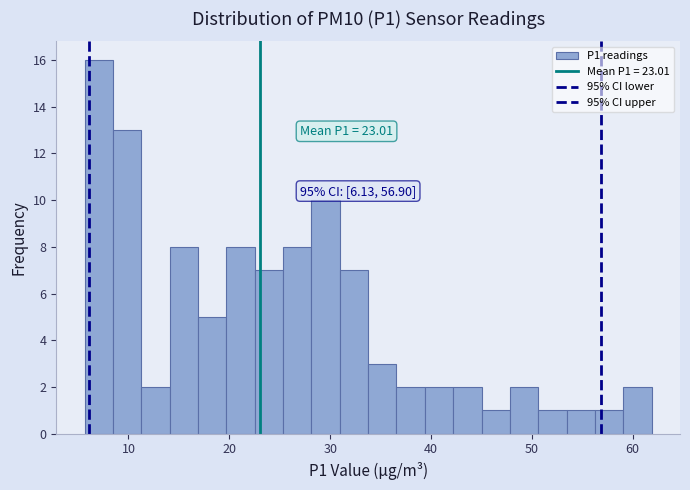

Read against the x-axis, roughly where is the centre of the tallest bar?

7